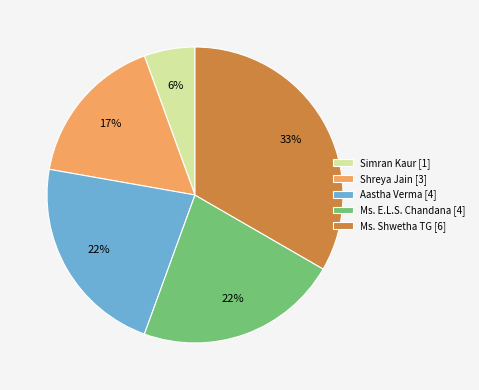

Is Ms. E.L.S. Chandana [4] the majority of the pie?

No